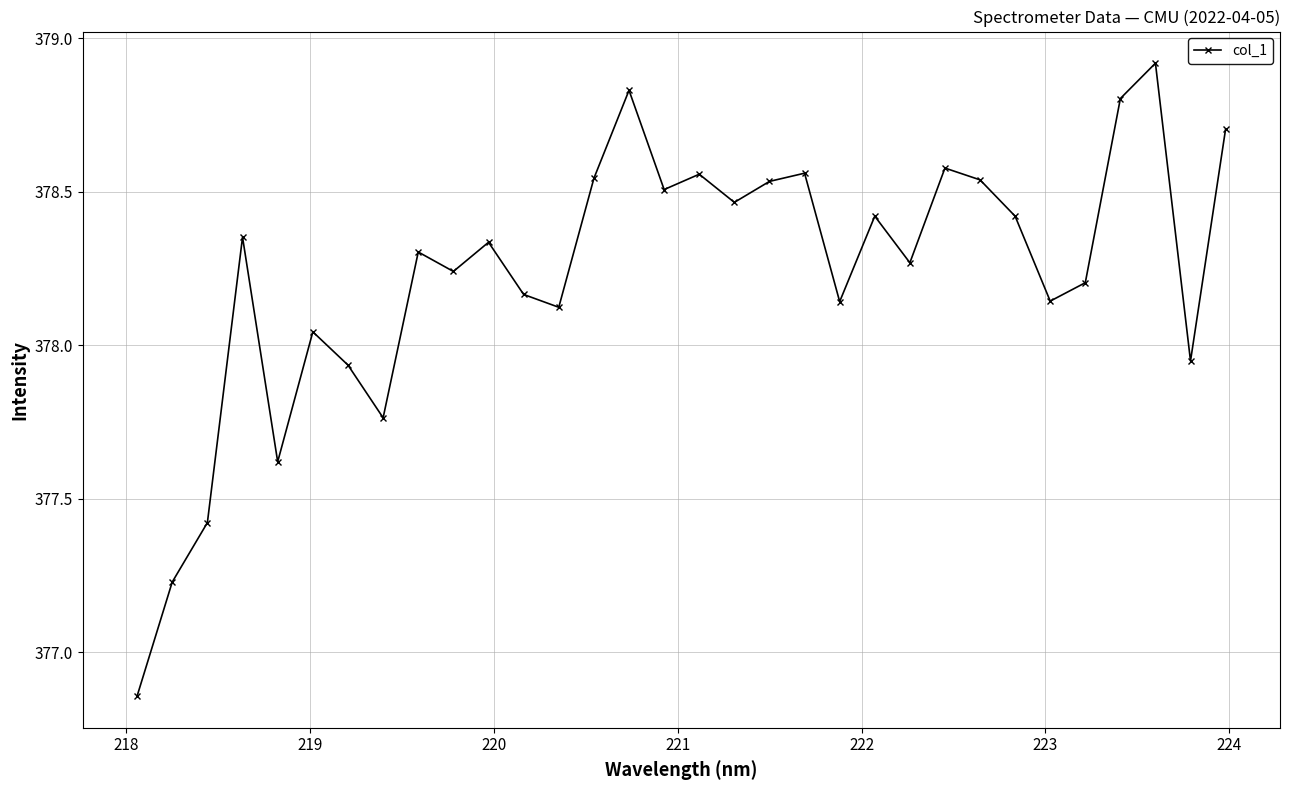

What is the difference between the maximum and minimum values?

2.1